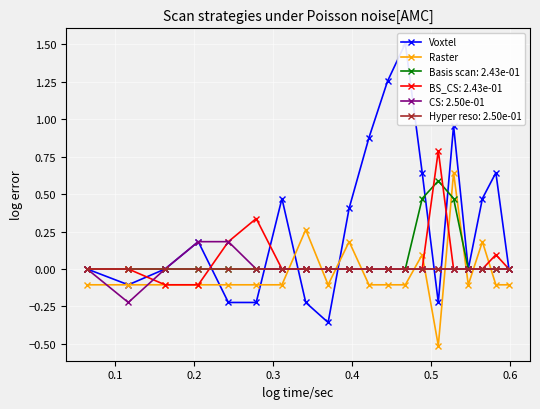

True or false: CS: 2.50e-01 and Raster intersect in this chart.

True